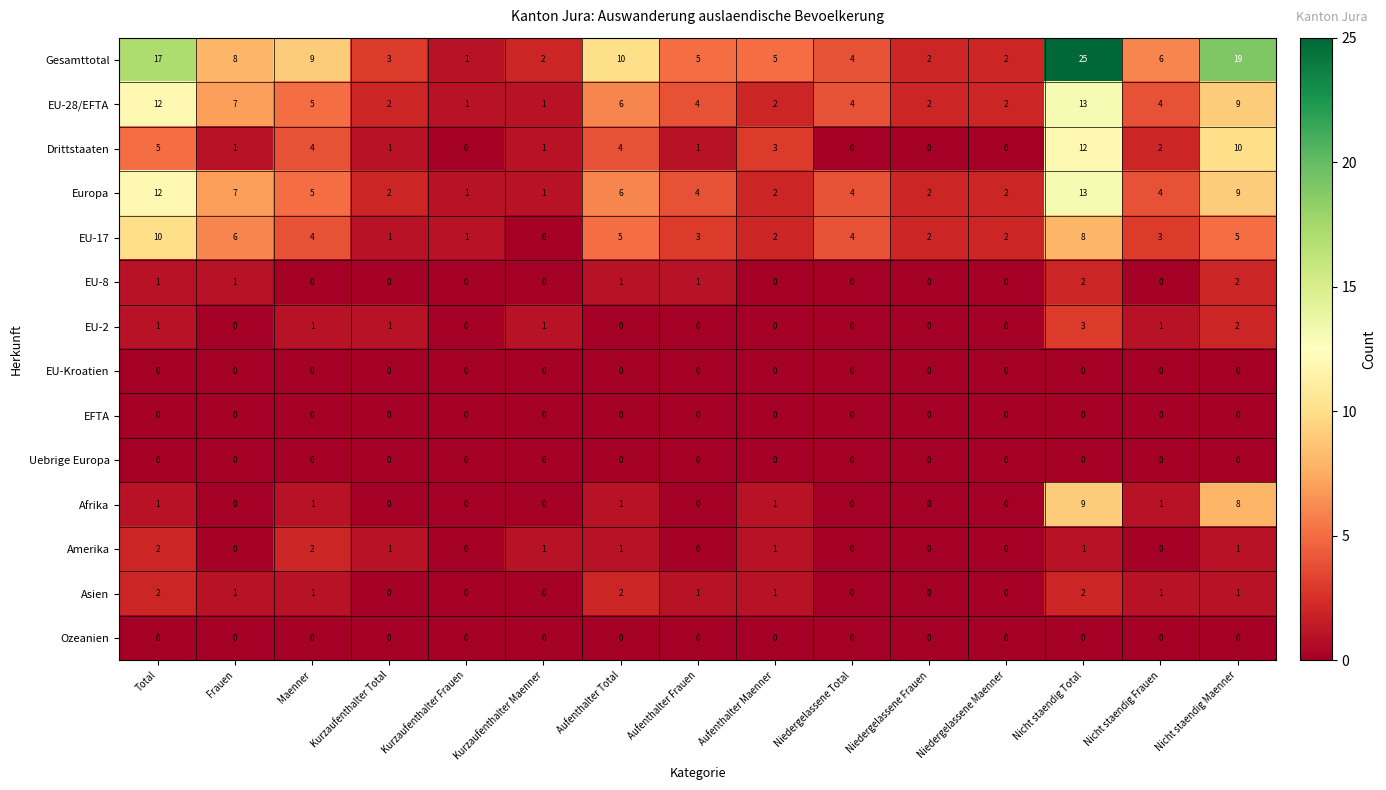

How many data points does each series have?

15